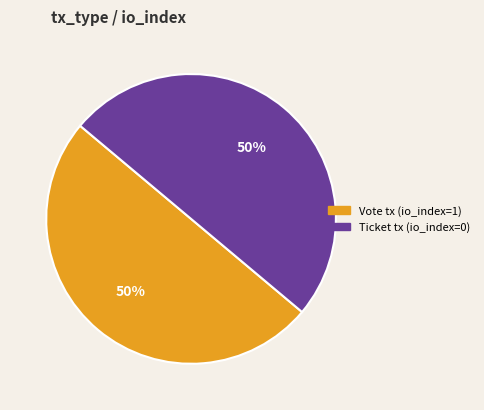

What is the ratio of the value at Ticket tx (io_index=0) to the value at Vote tx (io_index=1)?

1.0